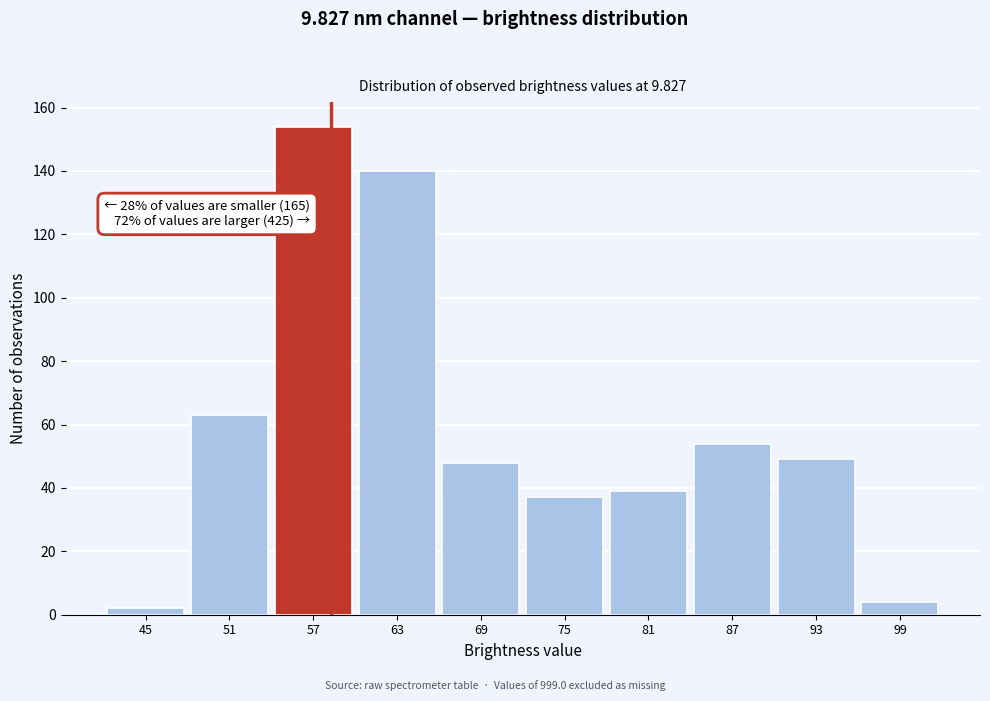

Reading left to right, list all the values displayed in this chart.

45=2	51=63	57=154	63=140	69=48	75=37	81=39	87=54	93=49	99=4